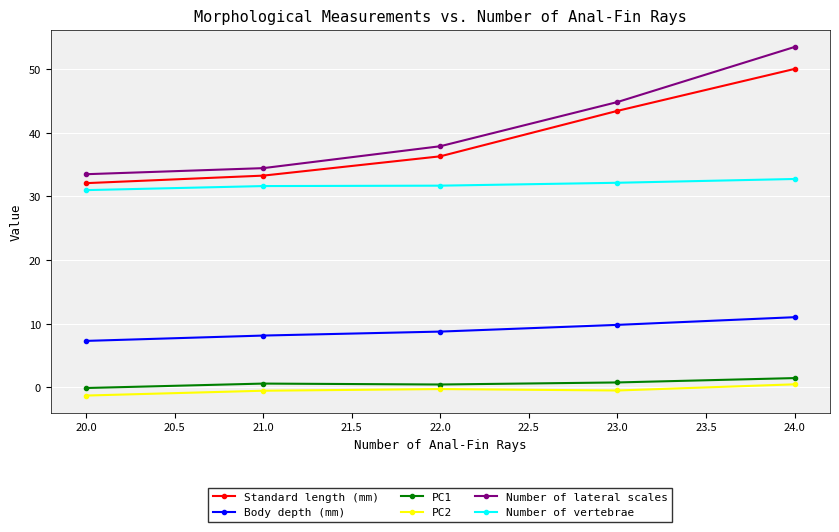

What is the value of the PC2 point at the 3rd from the left?

-0.3